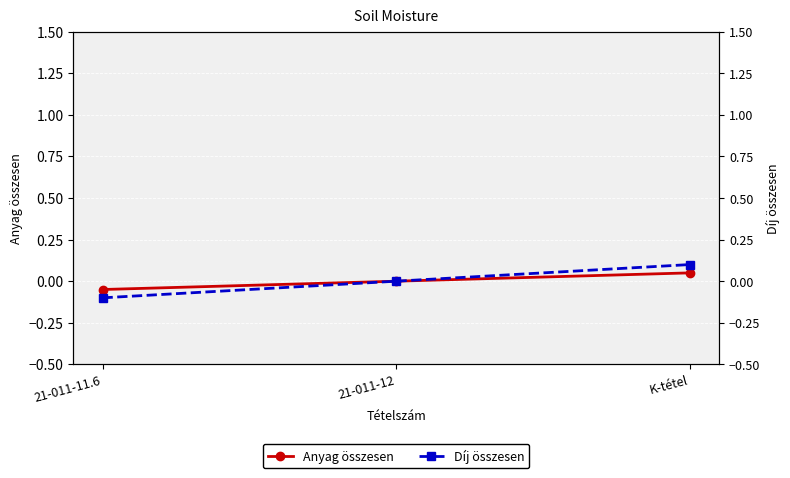

How many Díj összesen values are between 0 and 1?

2